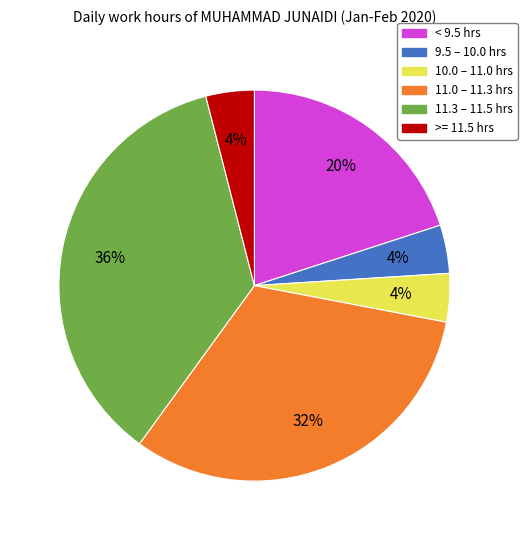

To the nearest percent, what percentage of the pie is < 9.5 hrs?

20%